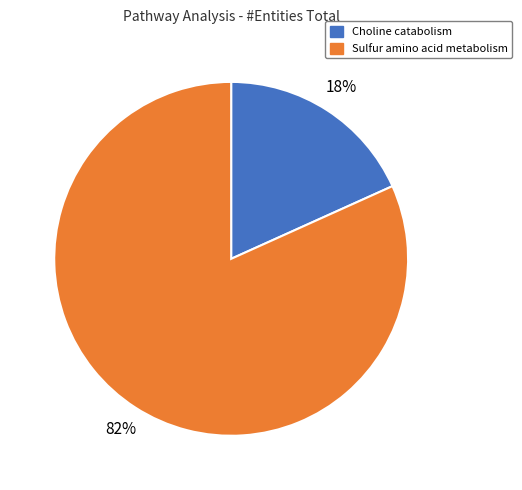

What is the smallest slice in the pie chart?

Choline catabolism